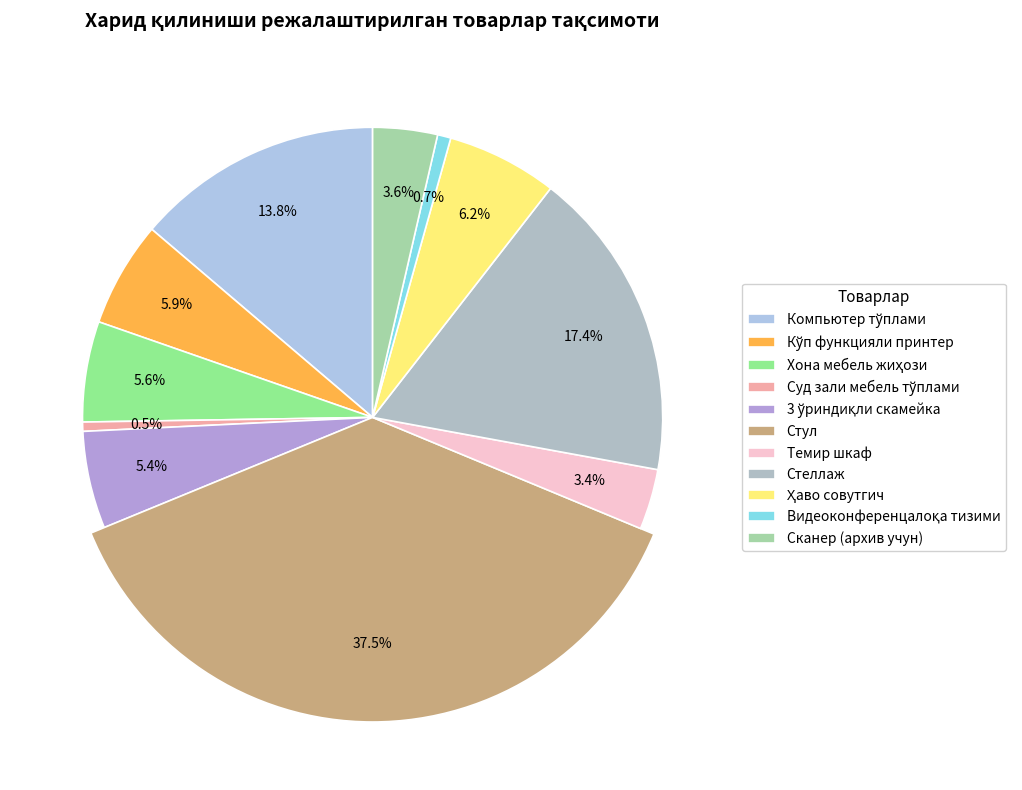

Between Темир шкаф and 3 ўриндиқли скамейка, which is larger?

3 ўриндиқли скамейка